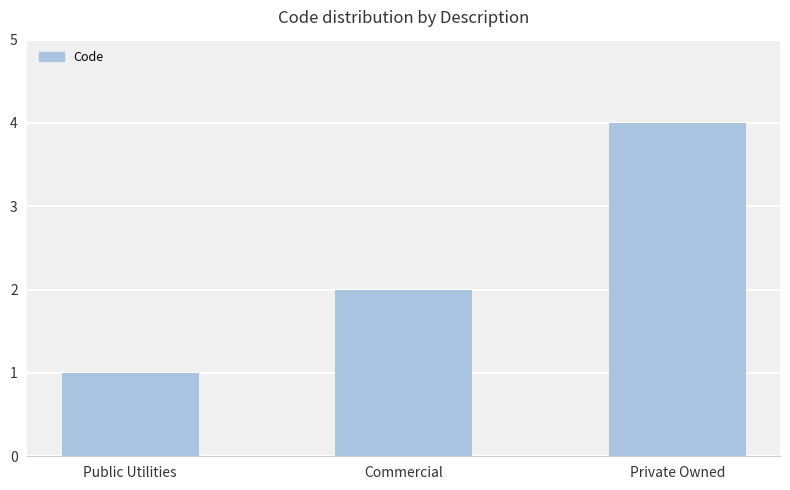

Where is the data nearest to the value 2?

Commercial